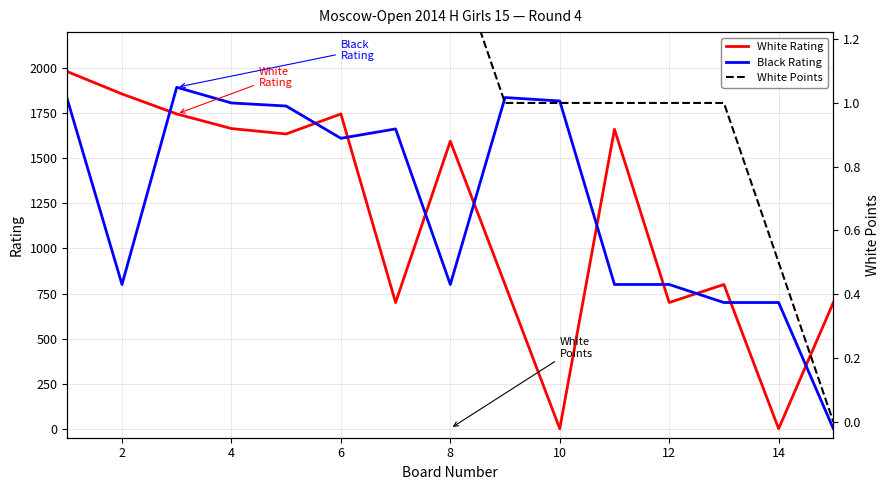

How many intersections are there between Black Rating and White Rating?

10